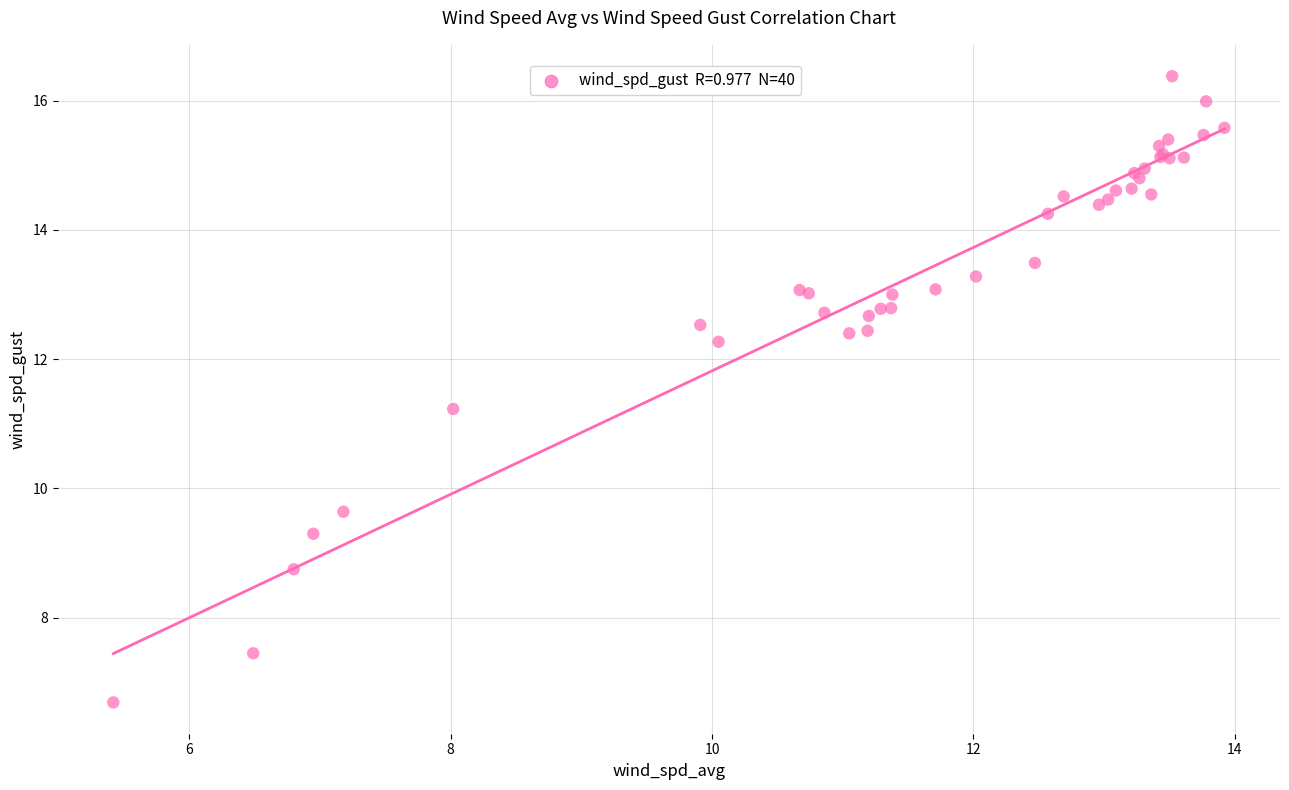

What Y value in the scatter plot is closest to 11?

11.2